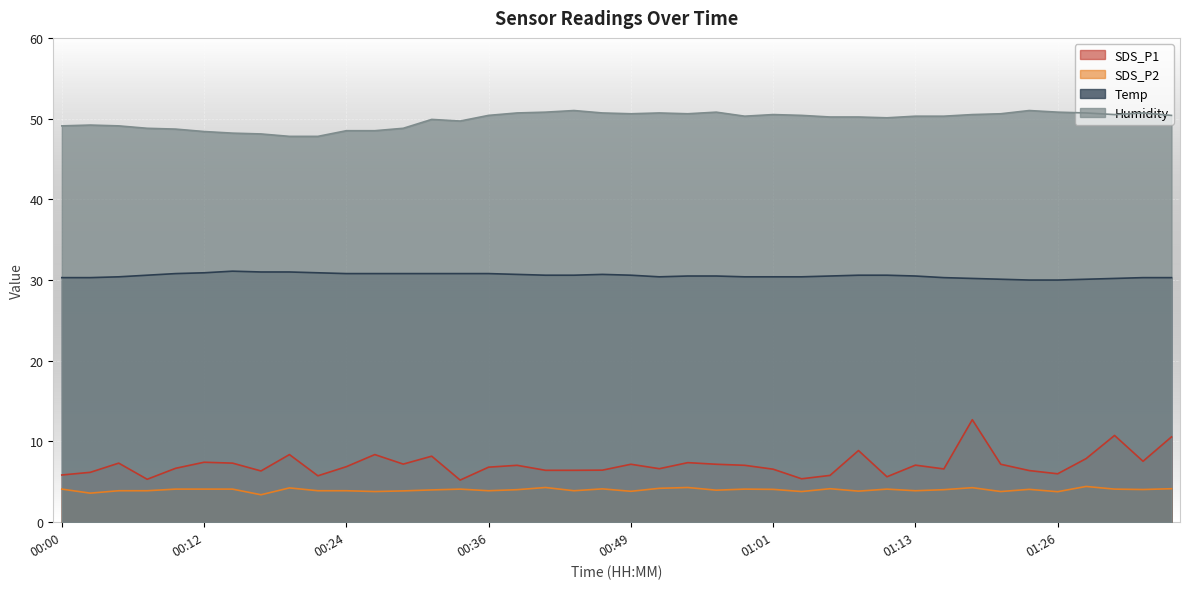

In Humidity, how many points are higher than both neighbors (excluding endpoints)?

8